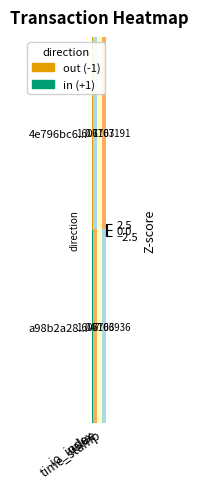

Reading left to right, list all the values displayed in this chart.

4e796bc6...: io_index=1	value=1	time_stamp=1607707191
a98b2a28...: io_index=47	value=1	time_stamp=1607706936